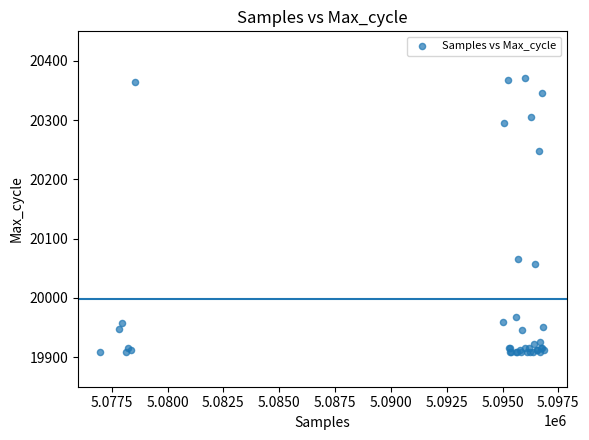

What Y value in the scatter plot is closest to 20139?

20066